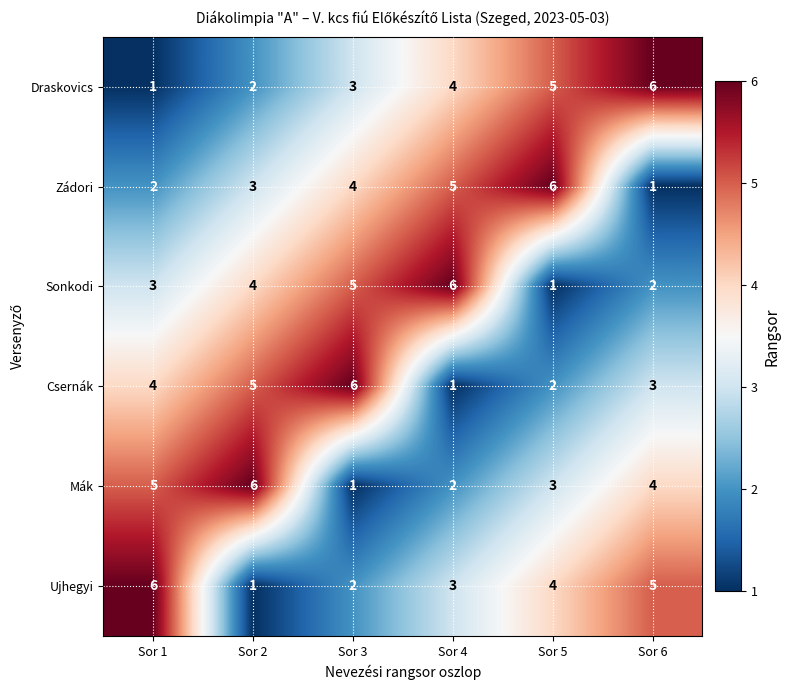

The Mák series shows 1 at Sor 4. True or false?

False